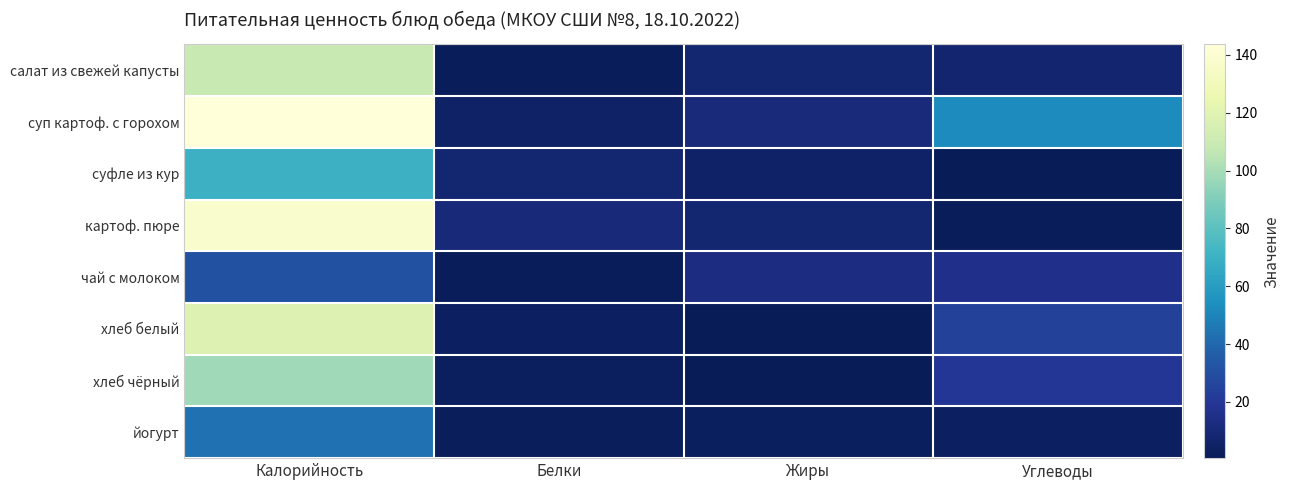

Reading left to right, what are all the values shown in this chart?

салат из свежей капусты: Калорийность=108.5	Белки=1.7	Жиры=8.4	Углеводы=7.4
суп картоф. с горохом: Калорийность=143.6	Белки=5.0	Жиры=11.3	Углеводы=52.3
суфле из кур: Калорийность=70.0	Белки=7.9	Жиры=5.3	Углеводы=1.1
картоф. пюре: Калорийность=138.0	Белки=10.9	Жиры=8.2	Углеводы=1.2
чай с молоком: Калорийность=31.0	Белки=1.5	Жиры=13.0	Углеводы=15.9
хлеб белый: Калорийность=117.4	Белки=3.6	Жиры=1.1	Углеводы=24.4
хлеб чёрный: Калорийность=97.8	Белки=3.3	Жиры=0.6	Углеводы=19.8
йогурт: Калорийность=43.3	Белки=2.1	Жиры=2.4	Углеводы=3.7